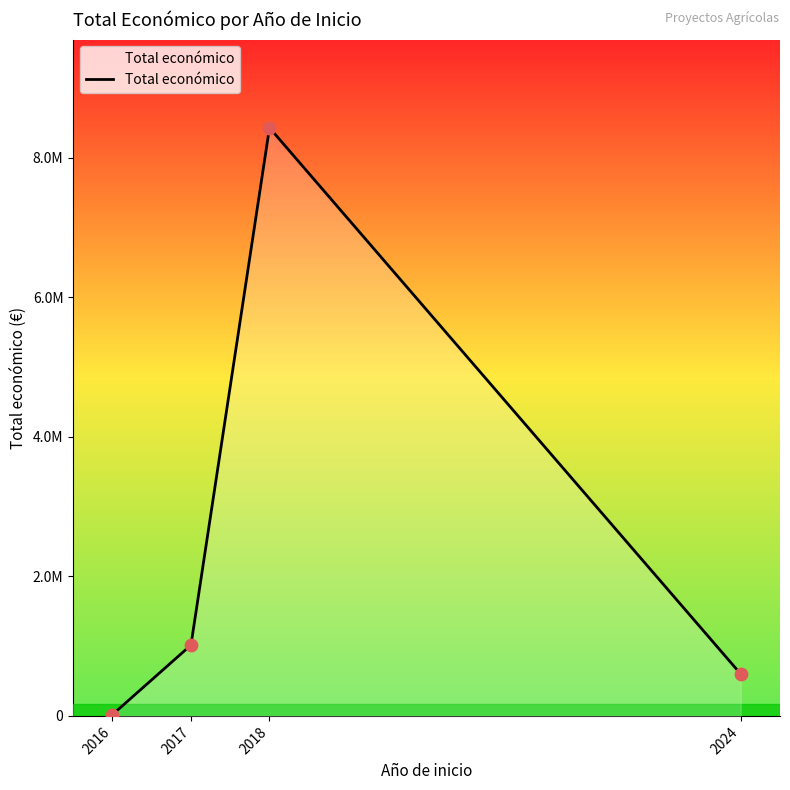

Does the chart have visible grid lines?

No